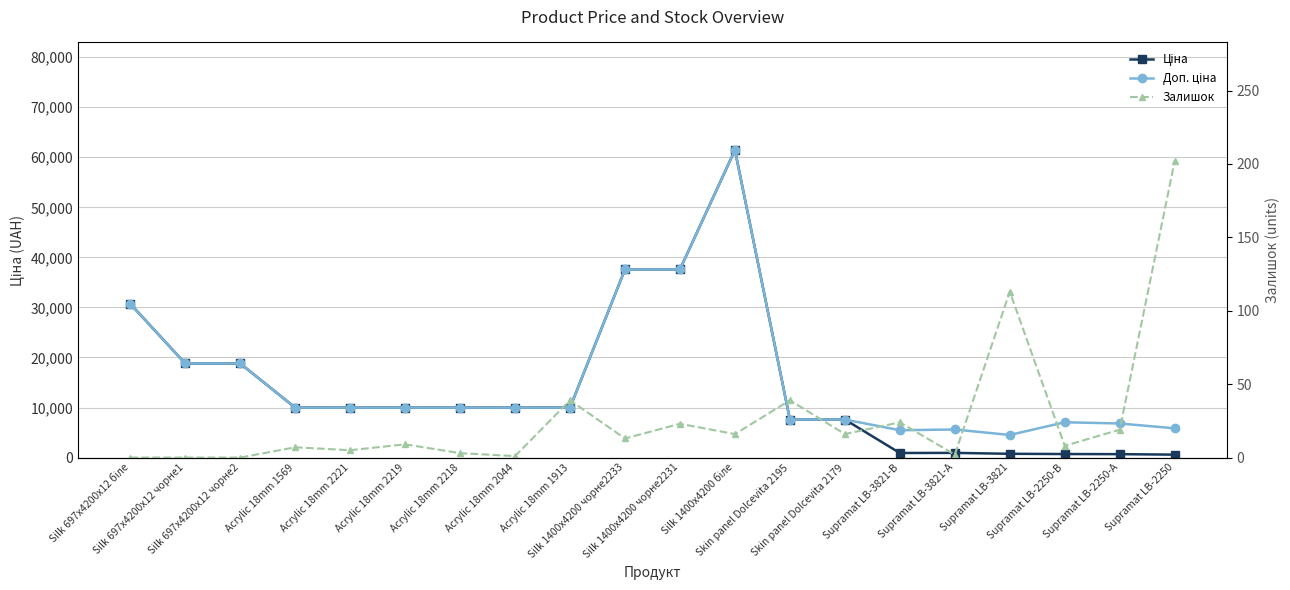

What are all the series names shown in the legend?

Ціна, Доп. ціна, Залишок